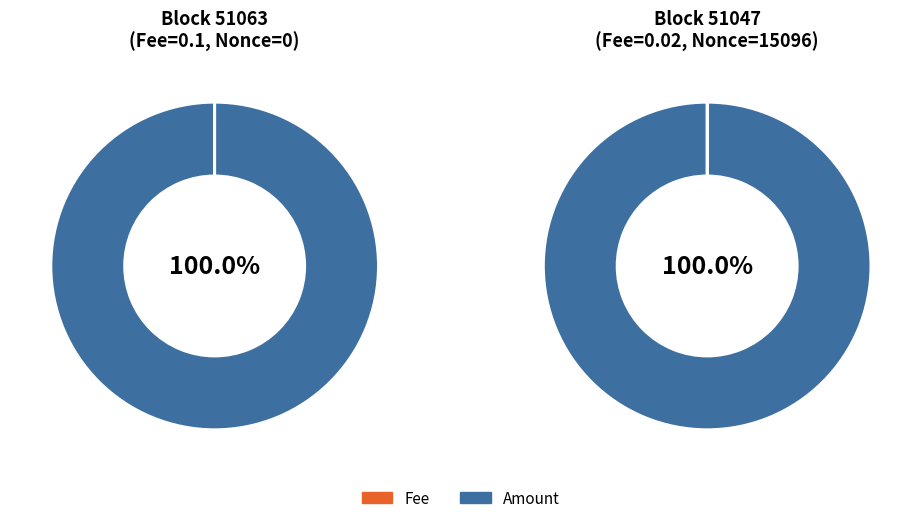

Is 51047 the majority of the pie?

Yes